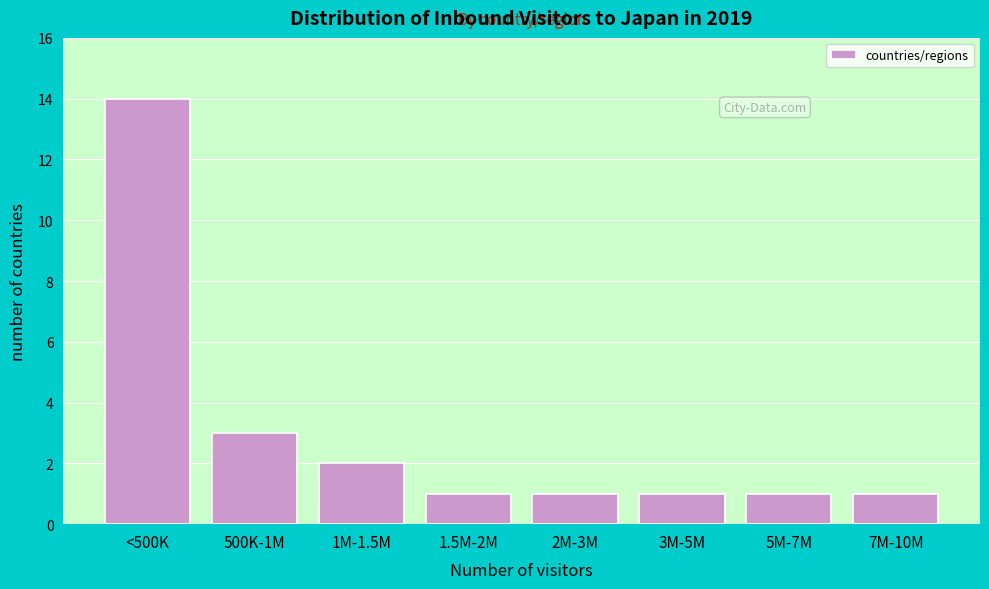

Reading left to right, transcribe all the data shown in this chart.

<500K=14	500K-1M=3	1M-1.5M=2	1.5M-2M=1	2M-3M=1	3M-5M=1	5M-7M=1	7M-10M=1